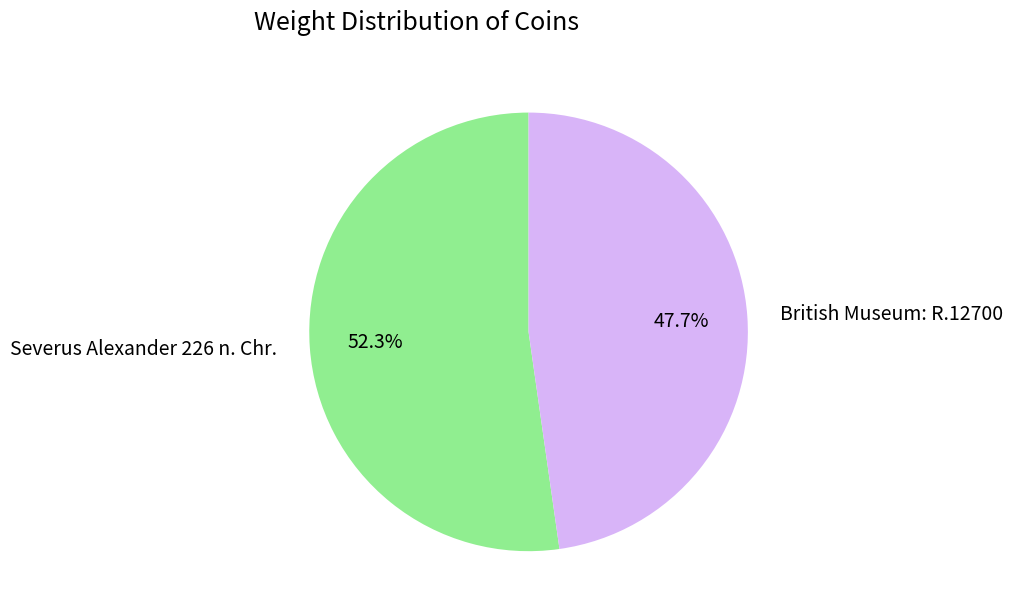

Rank the categories by value from highest to lowest.

Severus Alexander 226 n. Chr., British Museum: R.12700